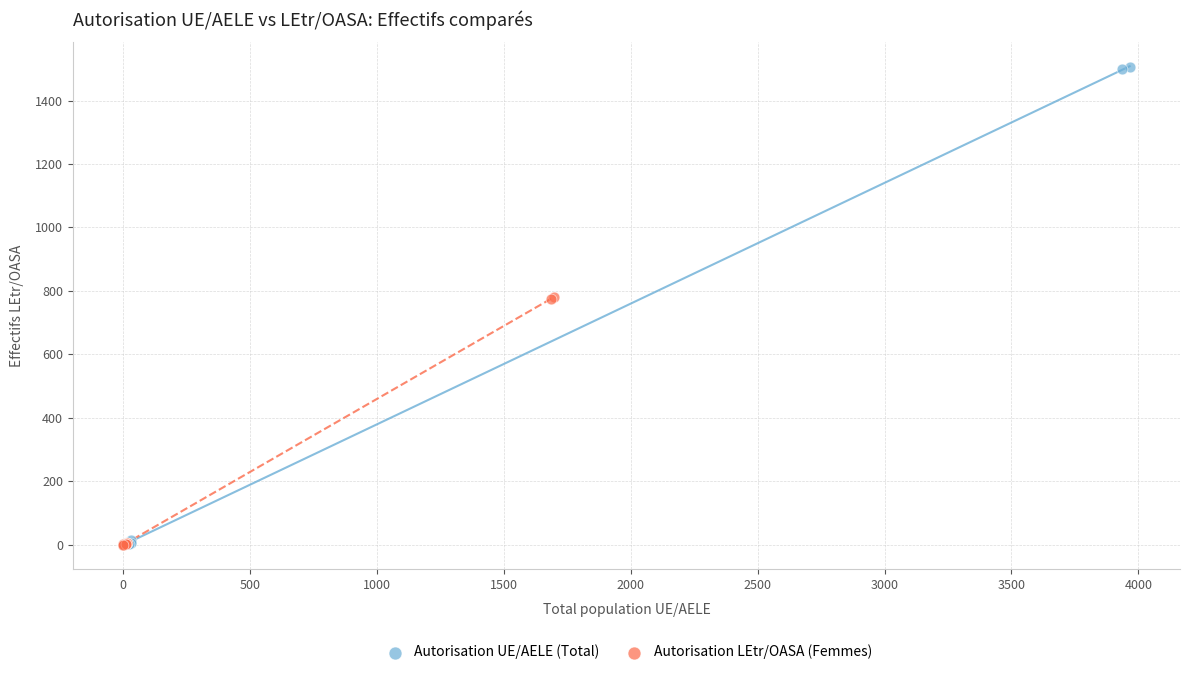

Which series has the widest spread of Y values?

Autorisation UE/AELE (Total)